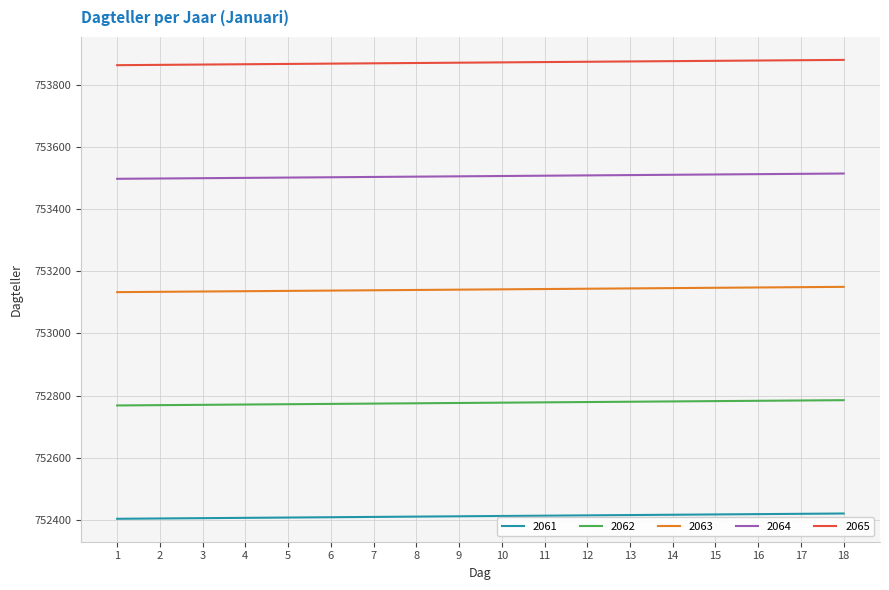

True or false: 2064 and 2065 cross at least once.

False